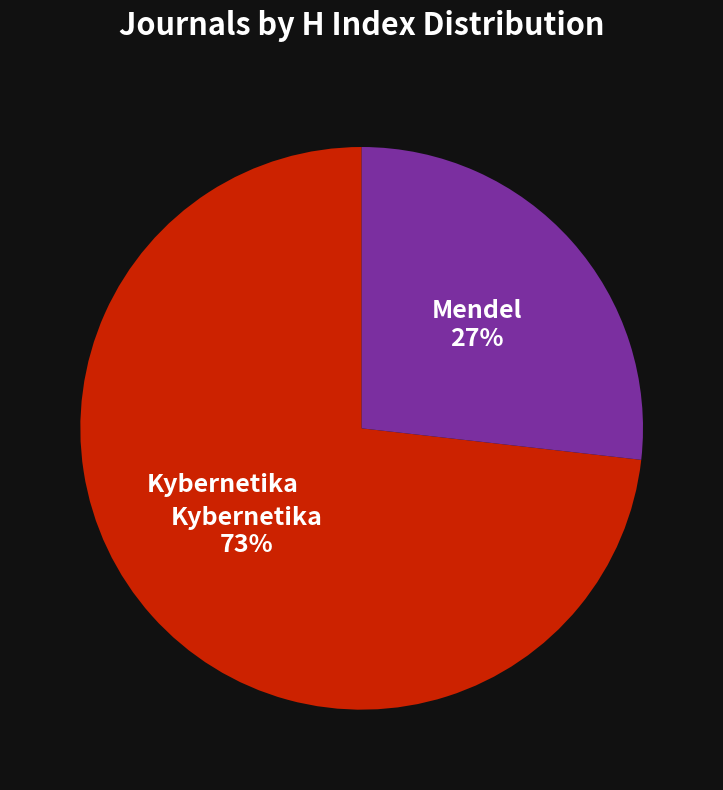

Is the sum of Mendel and Kybernetika greater than half?

Yes